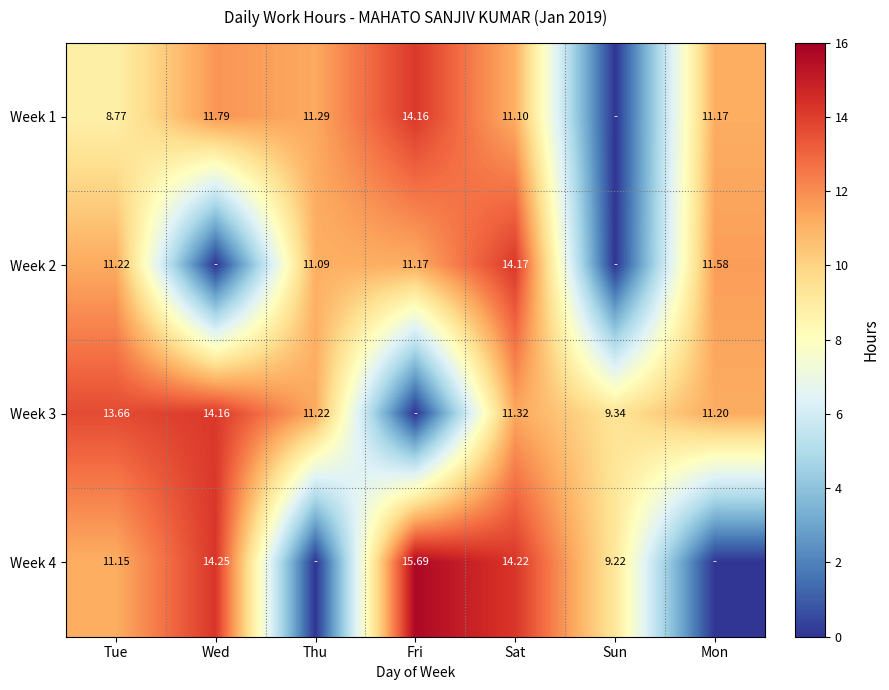

Is the value of Week 3 at Thu greater than the value of Week 4 at Sun?

Yes